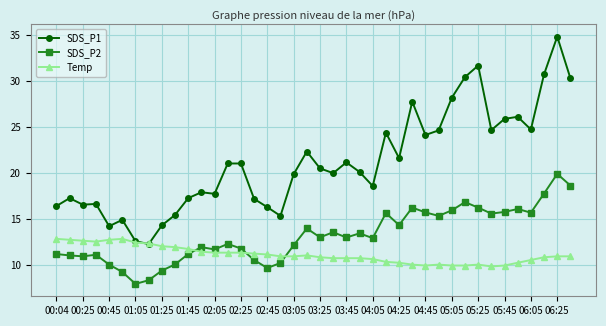

What is the value of the SDS_P2 point at the 20th from the left?

13.9